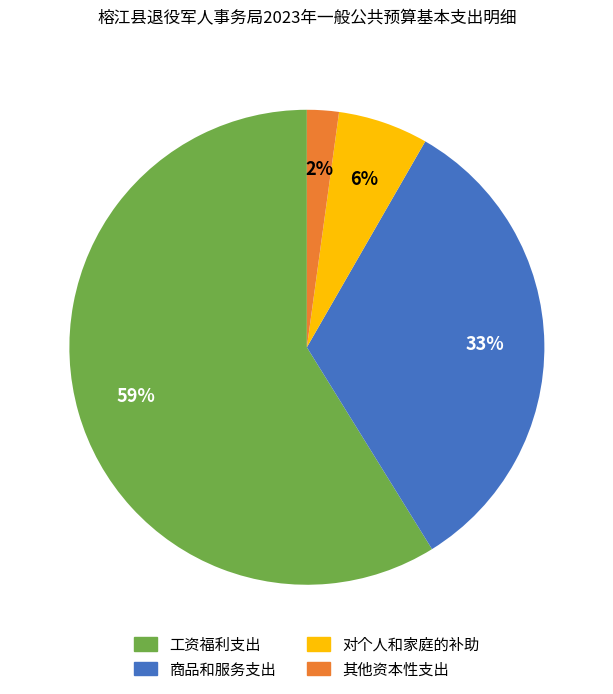

The 其他资本性支出 slice represents 2% of the pie. True or false?

True